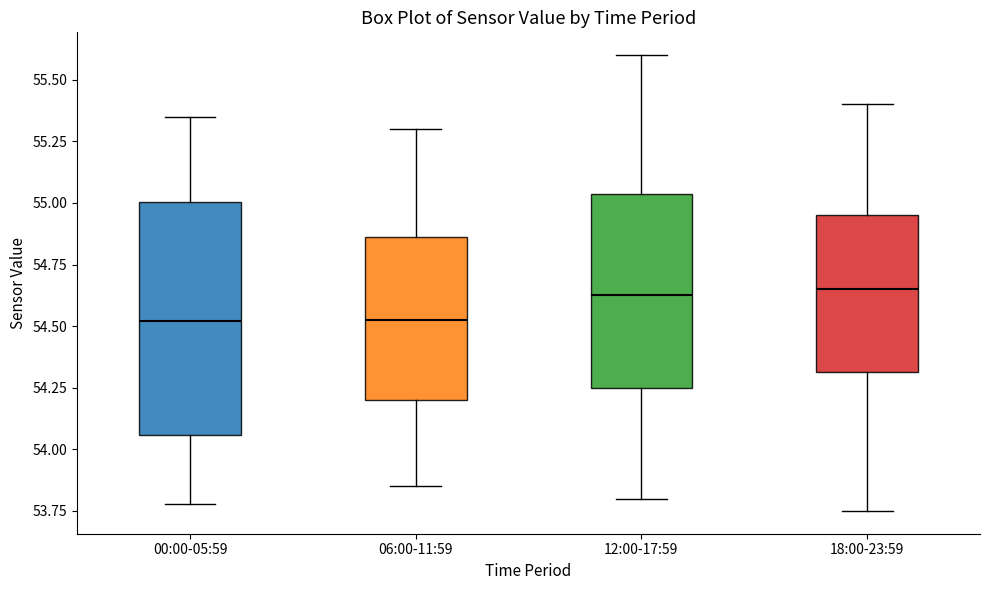

Where does the lower whisker of the box for 06:00-11:59 end on the y-axis? The values are not printed on the chart, so give them approximately, as read against the axis.

53.85